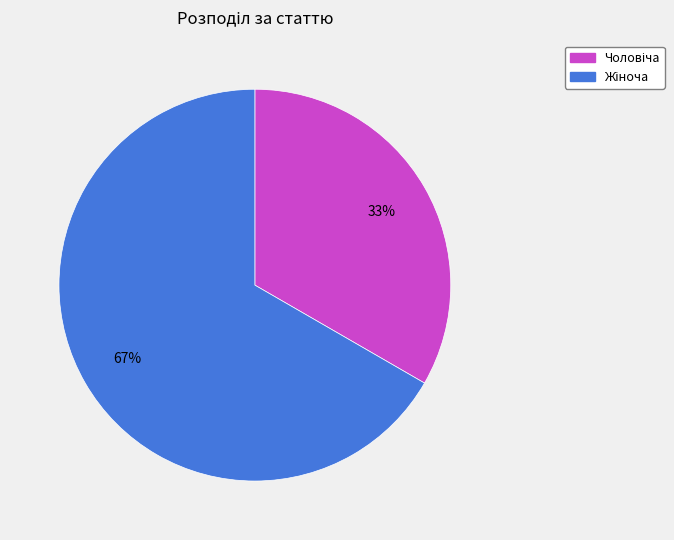

Is there any slice that represents more than half of the pie?

Yes